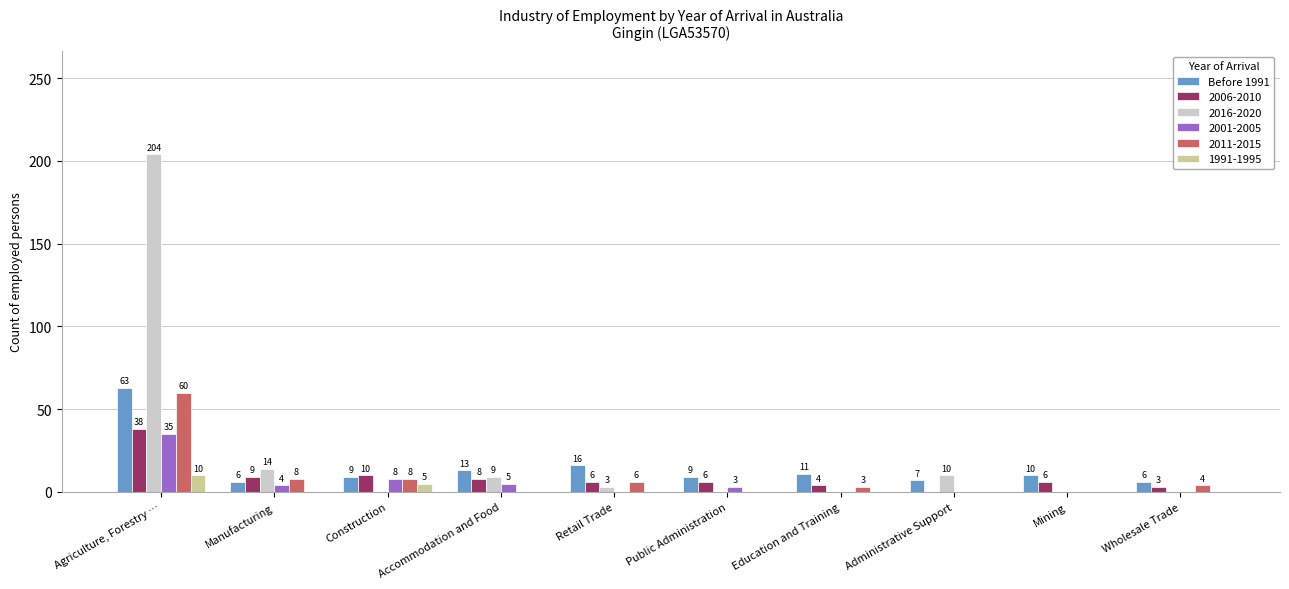

What is the approximate value of 2011-2015 at Construction, to the nearest 5?

10